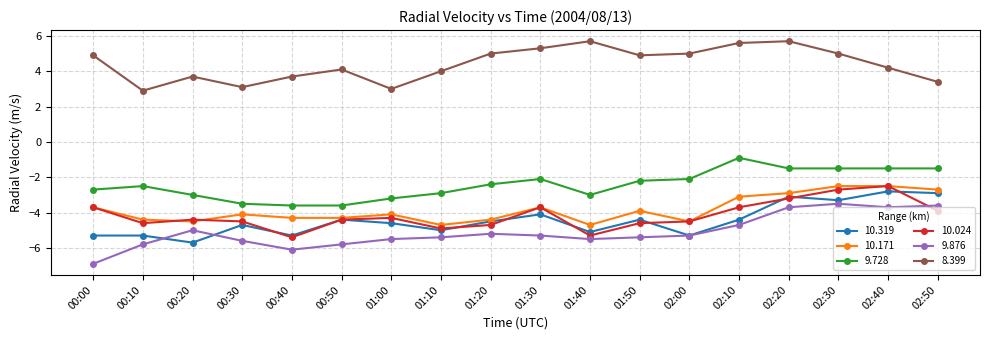

At which category does the chart reach its minimum across all series?

00:00